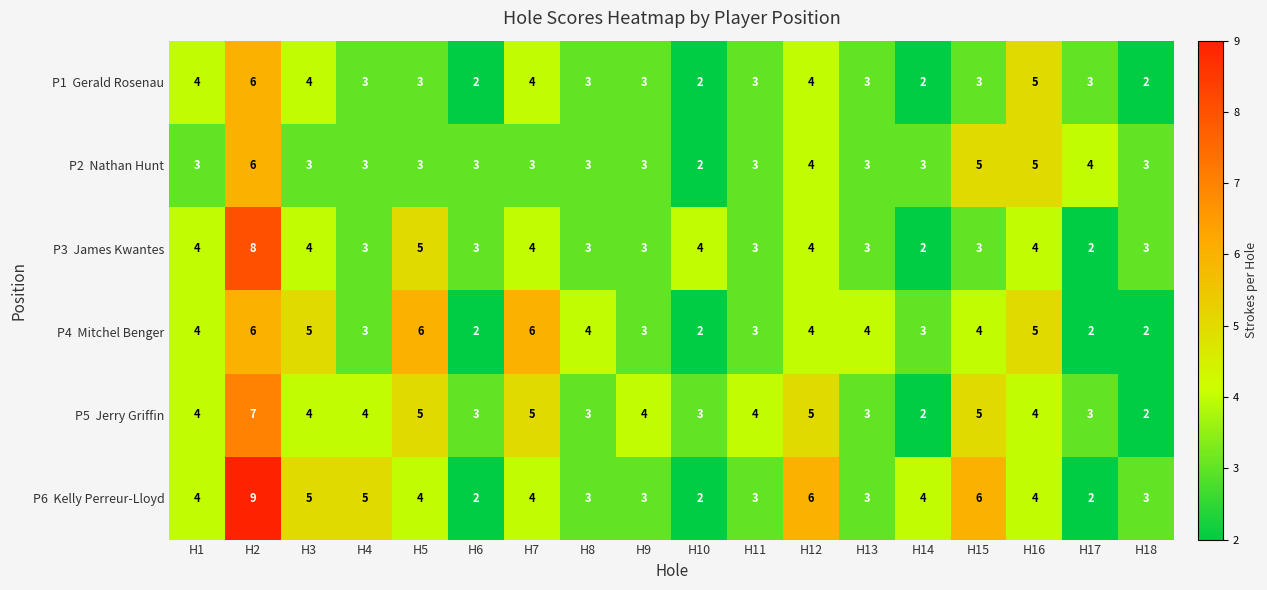

Which category has the highest value across all series?

H2